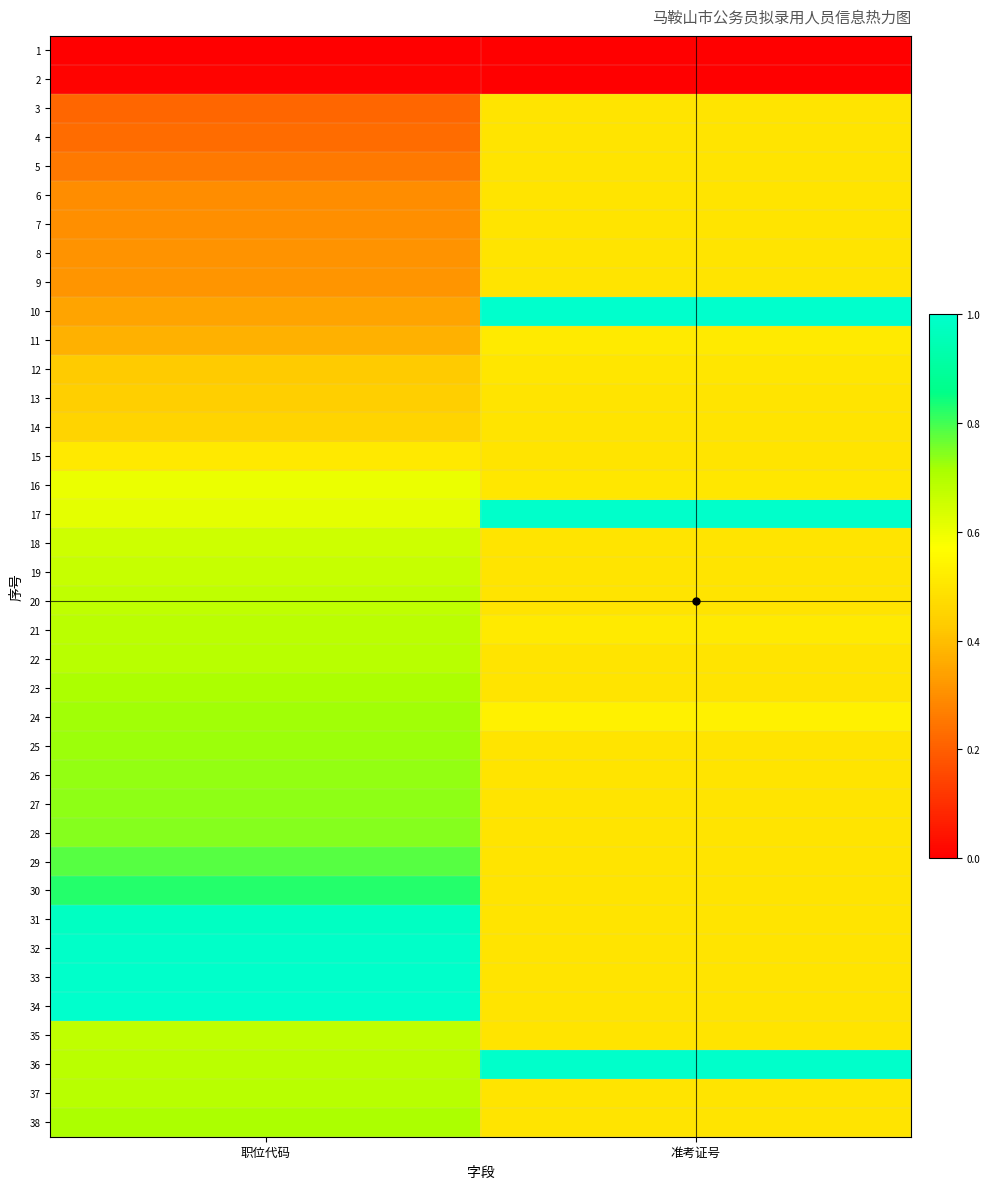

At which category is the sum across all series the highest?

职位代码